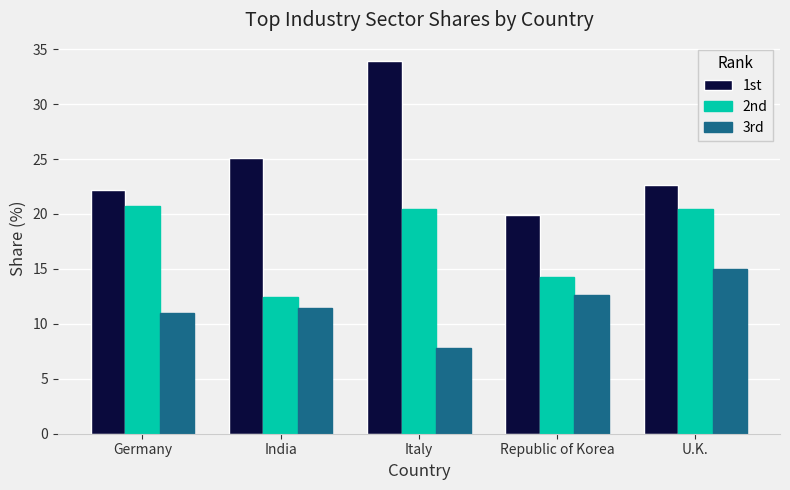

What is the lowest value of the 3rd series?

7.8